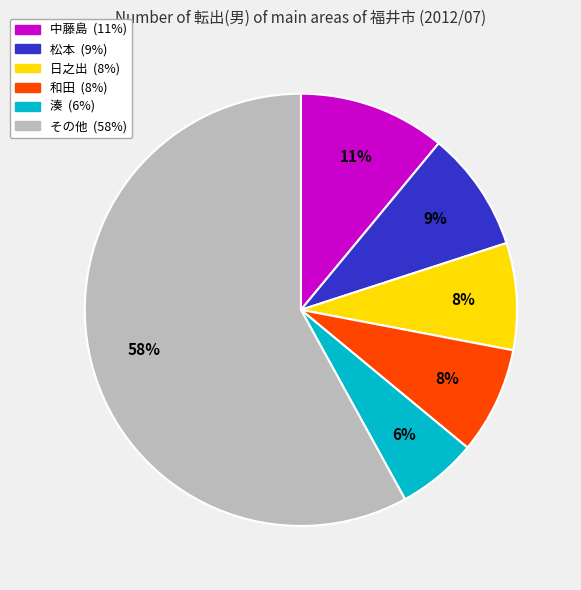

To the nearest percent, what is the difference between the largest and smallest slice percentages?

52%